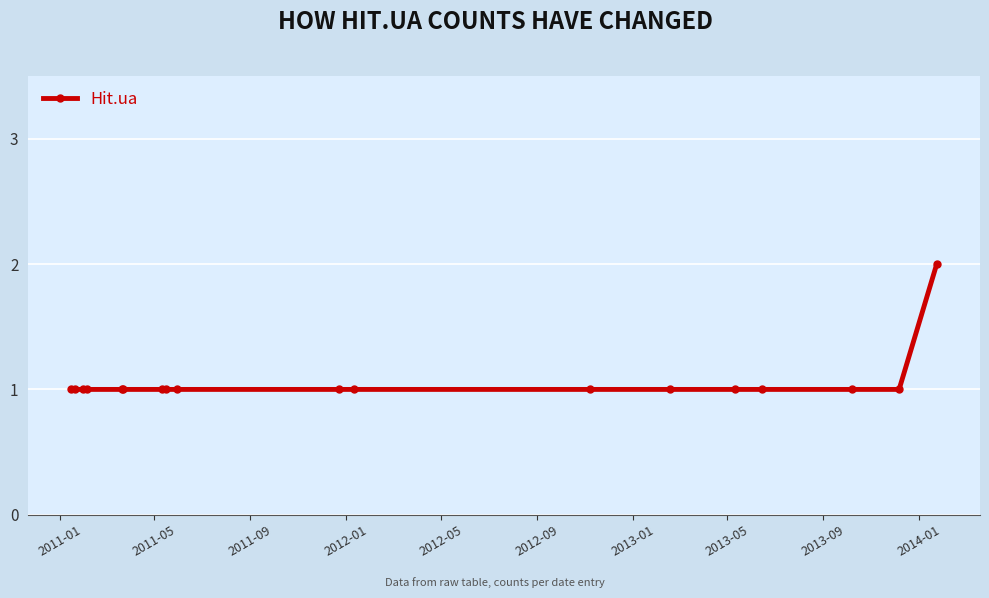

Reading left to right, list all the values displayed in this chart.

1	1	1	1	1	1	1	1	1	1	1	1	1	1	1	1	1	2